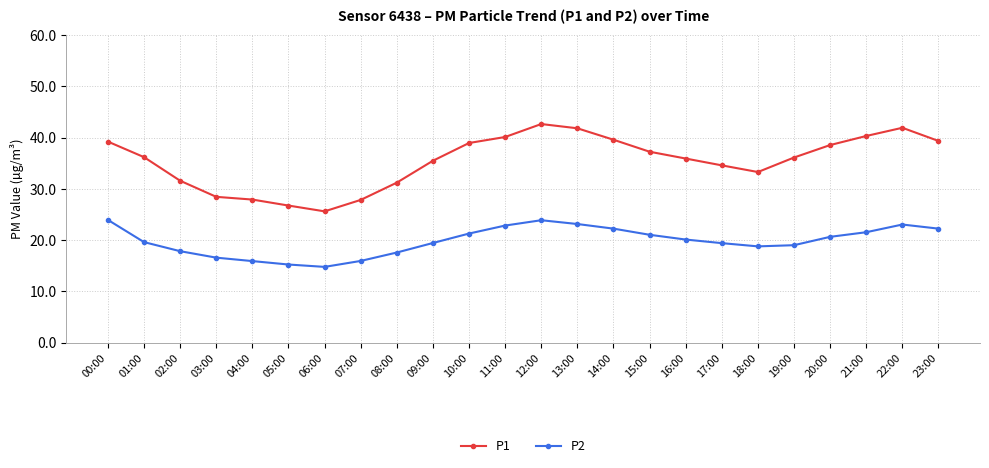

Rank the series at 06:00 from lowest to highest value.

P2, P1